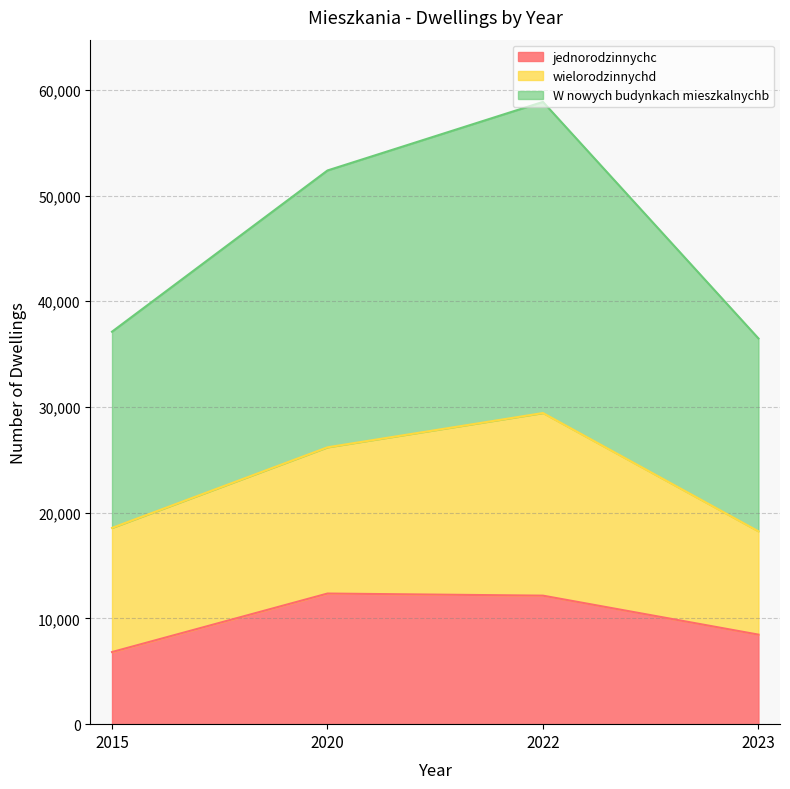

True or false: W nowych budynkach mieszkalnychb has more than 0 interior local peaks.

True